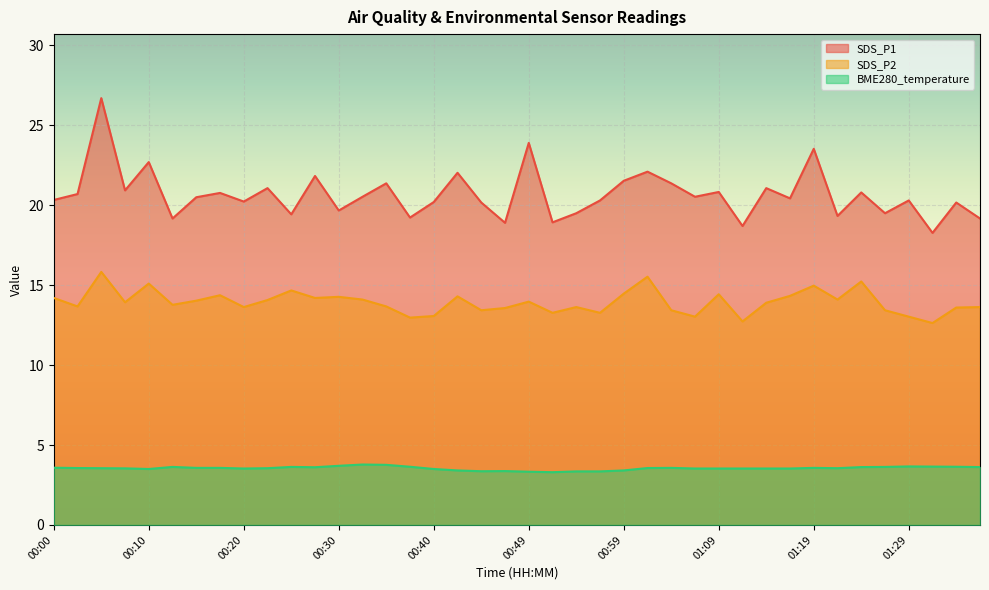

Which category has the lowest value in the BME280_temperature series?

00:52